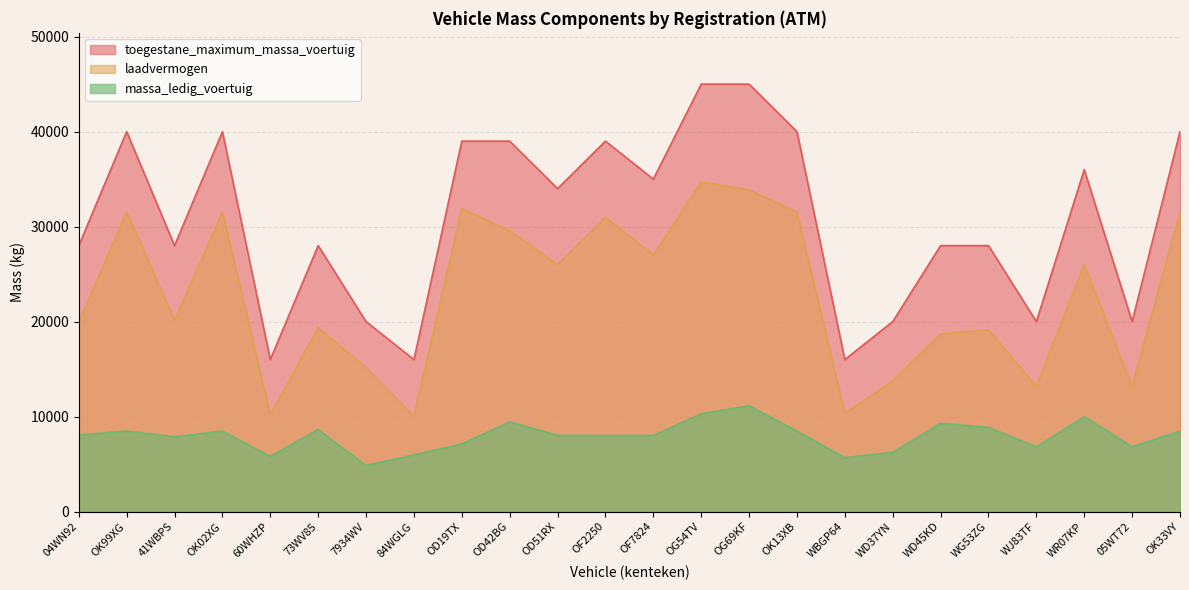

List the labels in order of toegestane_maximum_massa_voertuig value, smallest first.

60WHZP, 84WGLG, WBGP64, 7934WV, WD37YN, WJ83TF, 05WT72, 04WN92, 41WBPS, 73WV85, WD45KD, WG53ZG, OD51RX, OF7824, WR07KP, OD19TX, OD42BG, OF2250, OK99XG, OK02XG, OK13XB, OK33VY, OG54TV, OG69KF